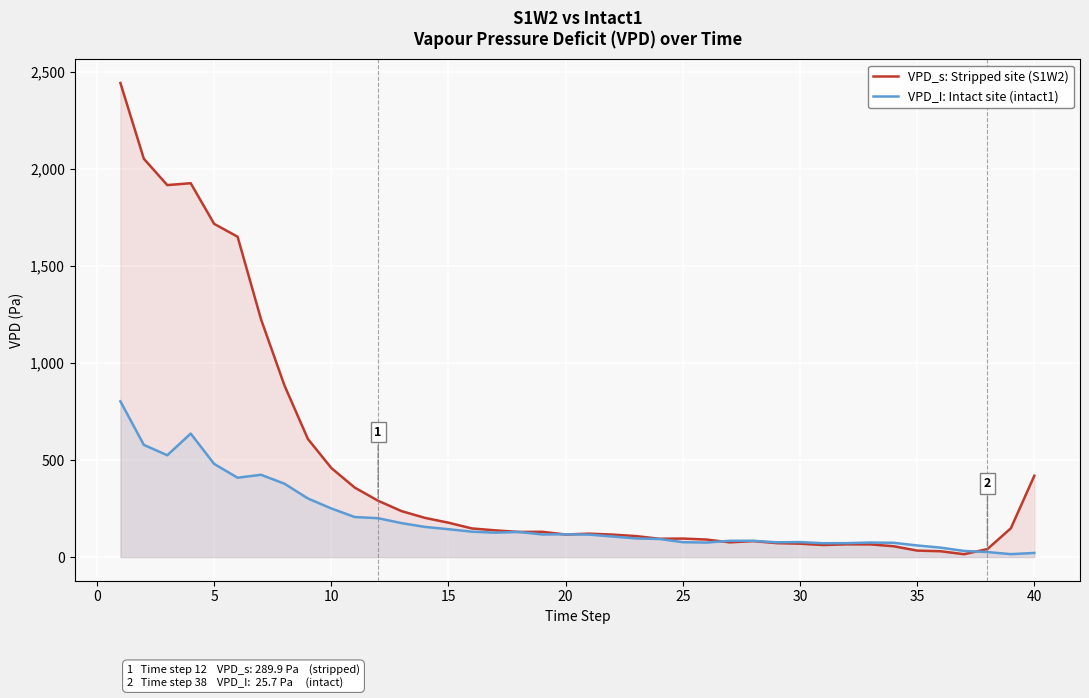

Rank the series by their maximum value, from highest to lowest.

VPD_s: Stripped site (S1W2), VPD_I: Intact site (intact1)